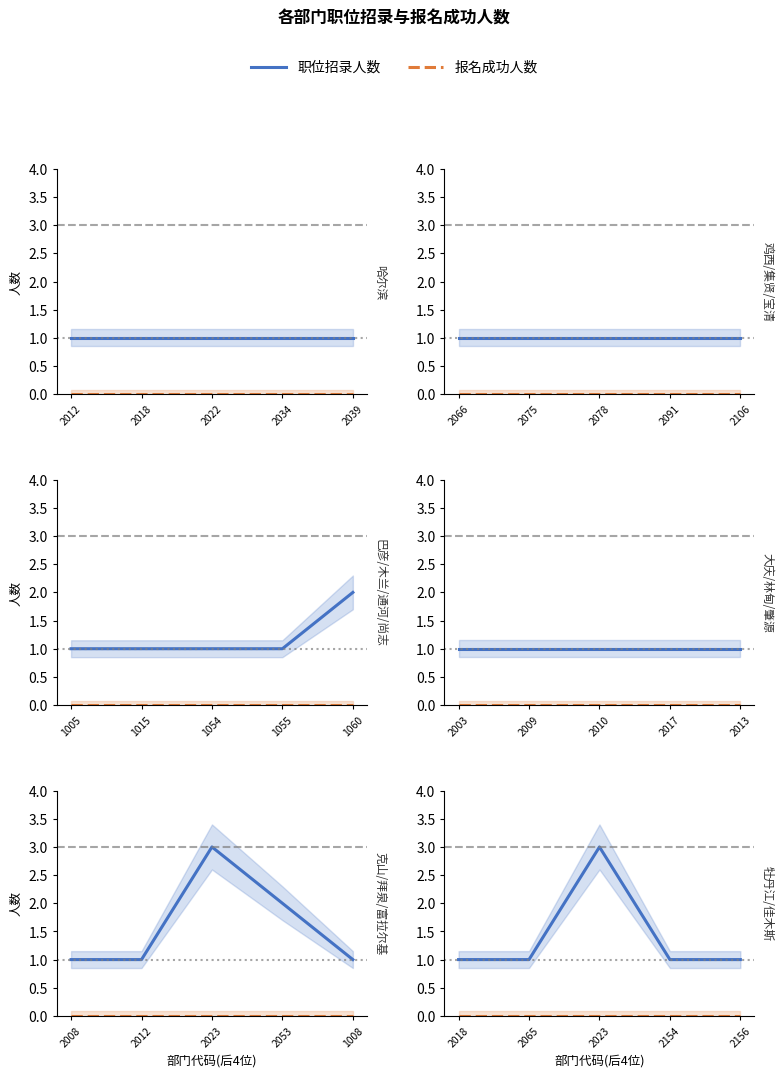

At how many categories does at least one series exceed 1?

1